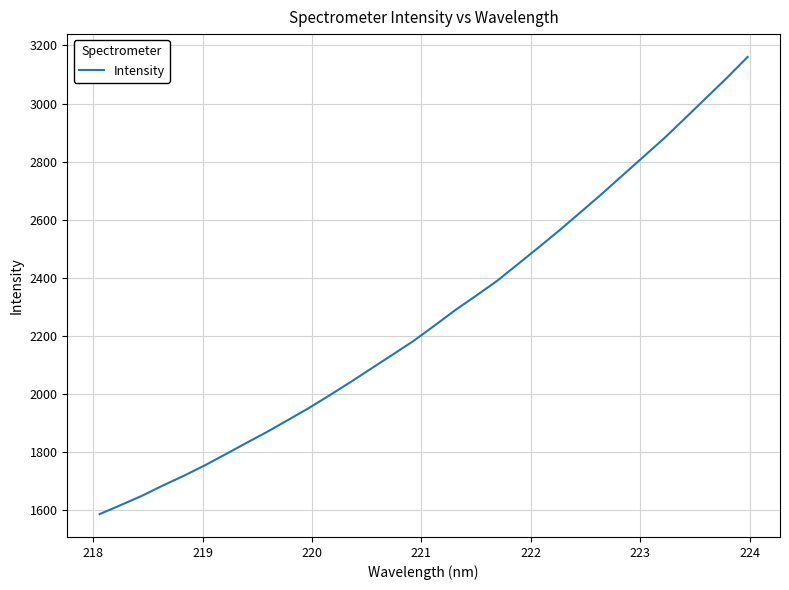

What is the sum of all values?

72562.7